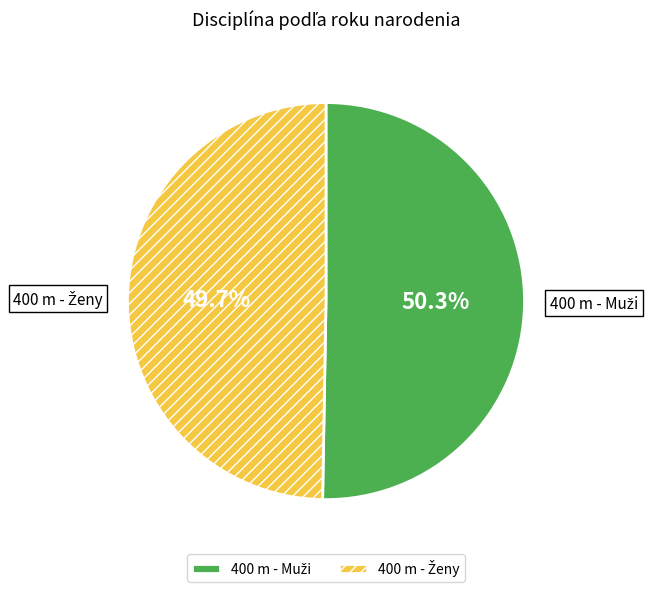

Does any single category account for the majority?

Yes